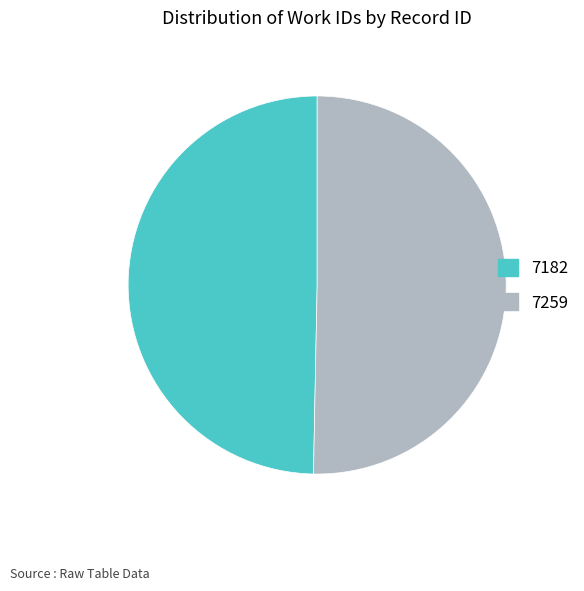

Which slice is the largest?

7259